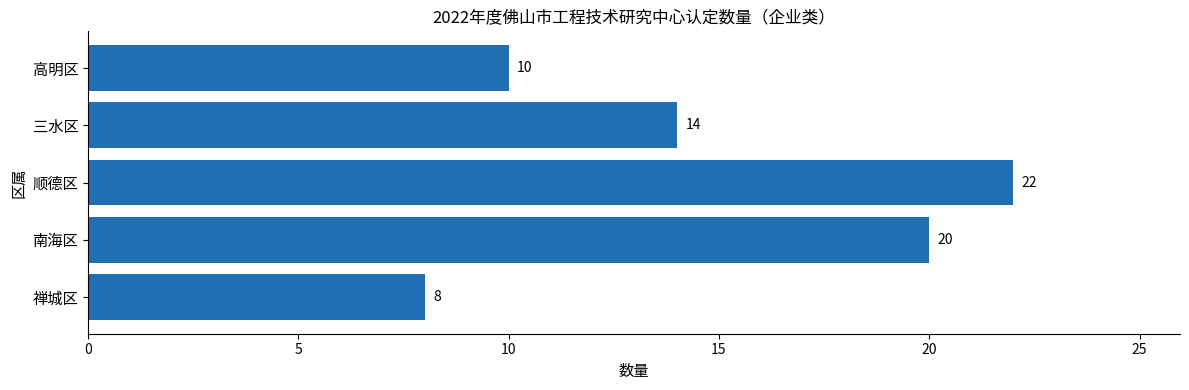

How many values are below 14?

2